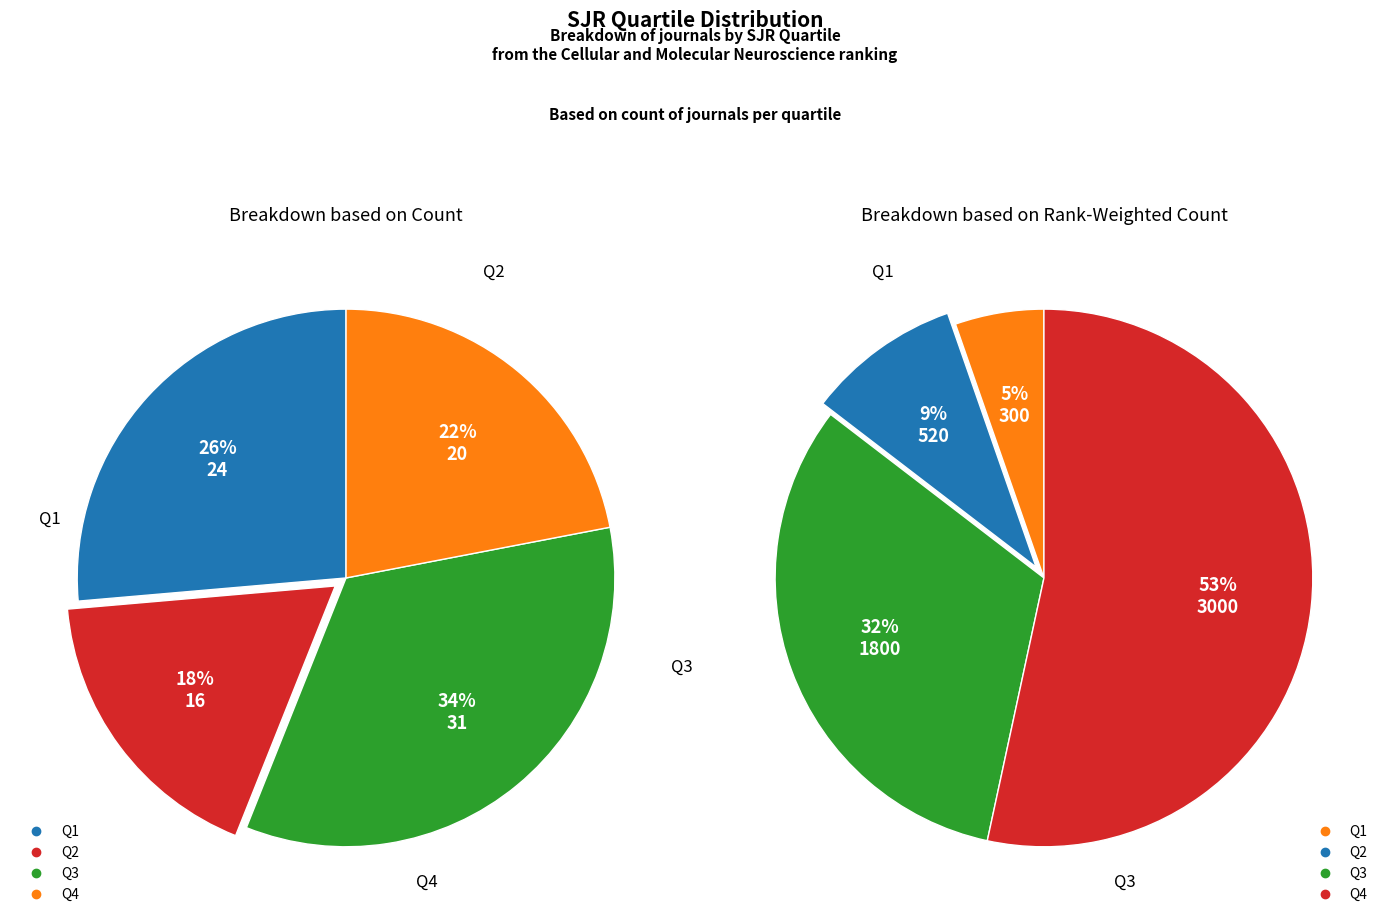

What is the ratio of the value at Q1 to the value at Q4?

1.2